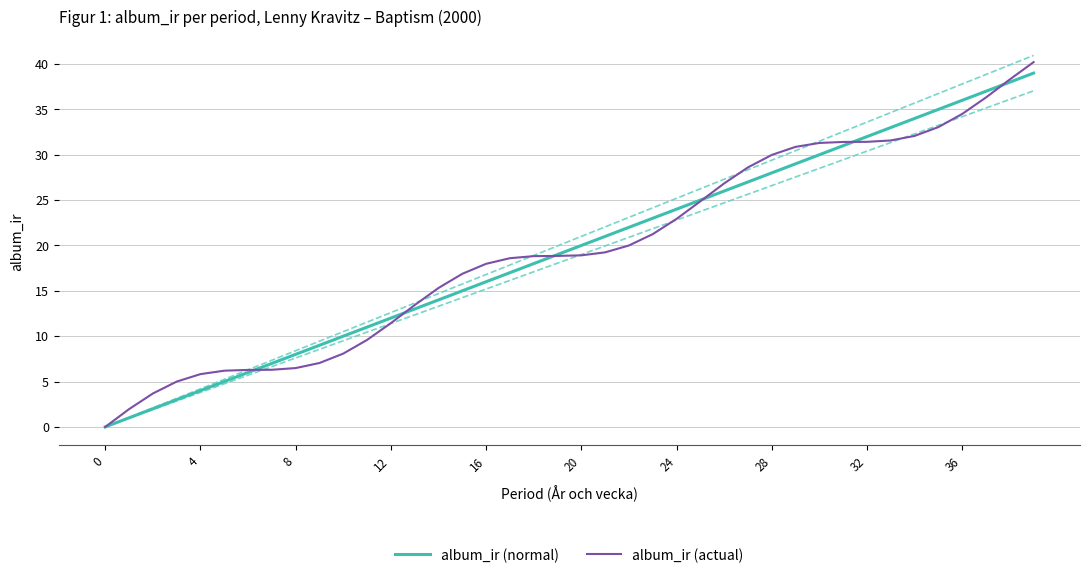

Reading left to right, extract all data points from this chart.

album_ir (normal): 0.0	1.0	2.0	3.0	4.0	5.0	6.0	7.0	8.0	9.0	10.0	11.0	12.0	13.0	14.0	15.0	16.0	17.0	18.0	19.0	20.0	21.0	22.0	23.0	24.0	25.0	26.0	27.0	28.0	29.0	30.0	31.0	32.0	33.0	34.0	35.0	36.0	37.0	38.0	39.0
album_ir (actual): 0.0	2.0	3.7	5.0	5.8	6.2	6.3	6.3	6.5	7.0	8.1	9.6	11.4	13.4	15.3	16.9	18.0	18.6	18.8	18.8	18.9	19.2	20.0	21.2	22.9	24.9	26.8	28.6	30.0	30.9	31.3	31.4	31.4	31.6	32.1	33.0	34.5	36.3	38.3	40.2